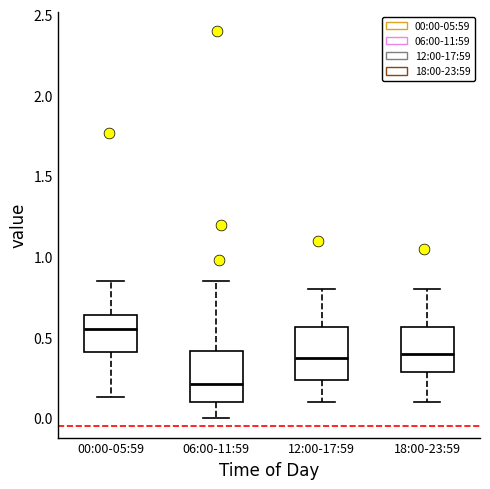

Reading left to right, transcribe this box plot: for each box, give where its median line is, the range the box spans, and where its two whiskers end, as read against the y-axis. The values are not printed on the chart, so give them approximately, as read against the axis.

00:00-05:59: median 0.55, box 0.40 to 0.65, whiskers 0.15 to 0.85
06:00-11:59: median 0.20, box 0.10 to 0.40, whiskers 0.00 to 0.85
12:00-17:59: median 0.40, box 0.25 to 0.55, whiskers 0.10 to 0.80
18:00-23:59: median 0.40, box 0.30 to 0.55, whiskers 0.10 to 0.80